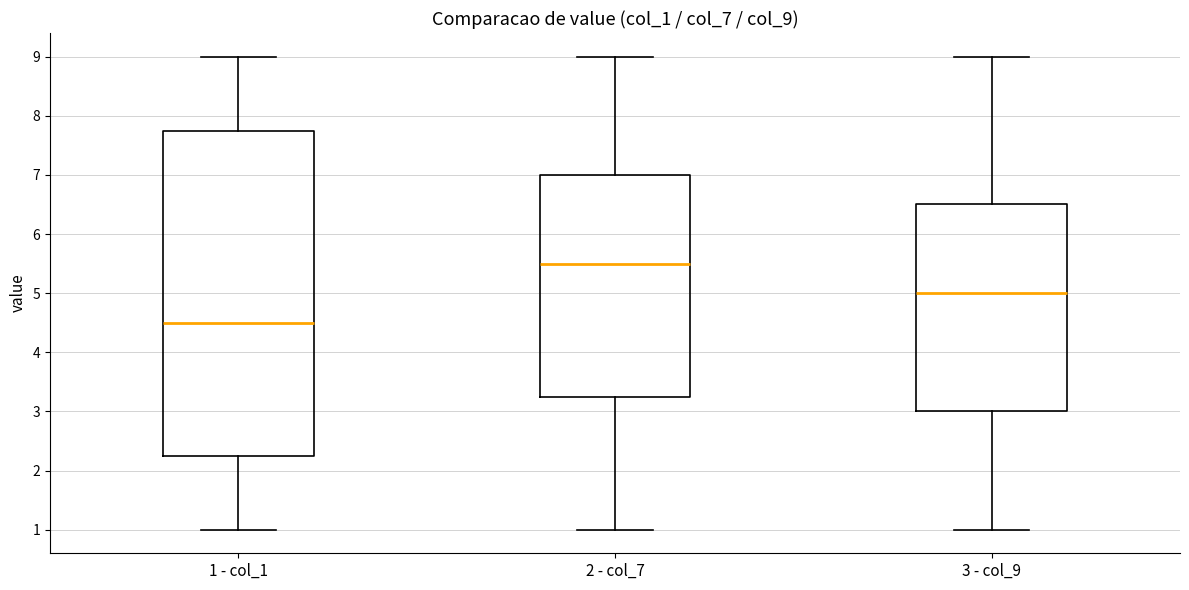

Which box is the tallest, from its lower edge to its upper edge?

1 - col_1